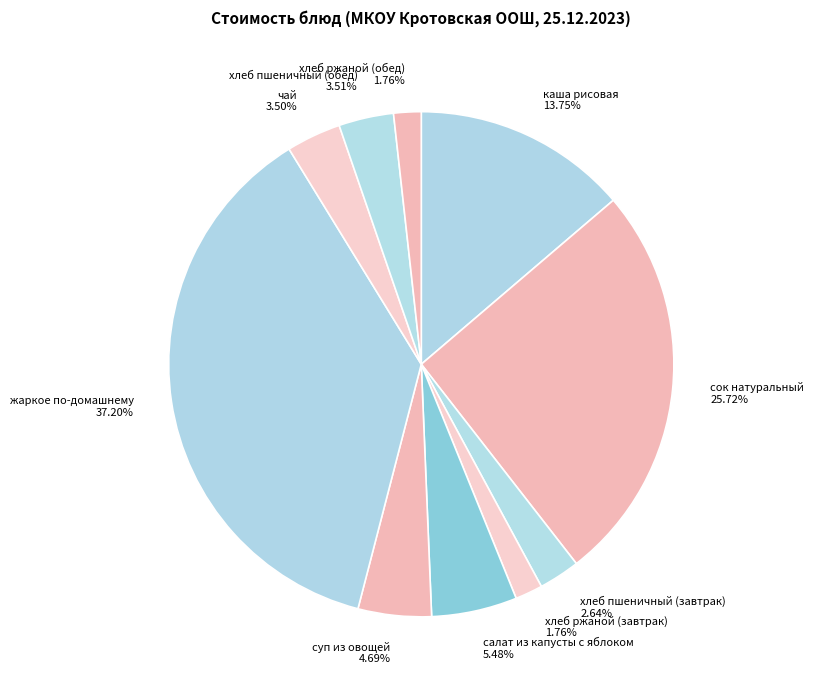

Does хлеб пшеничный (завтрак) represent more than half of the total?

No